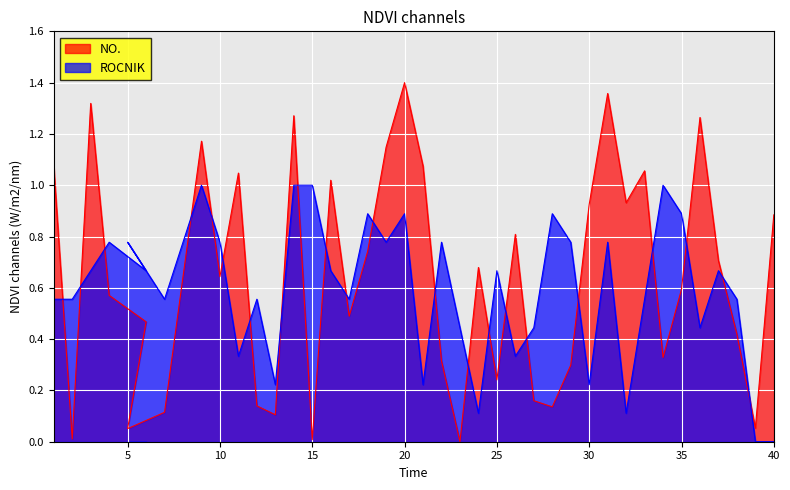

At which category does NO. reach its first local peak?

3